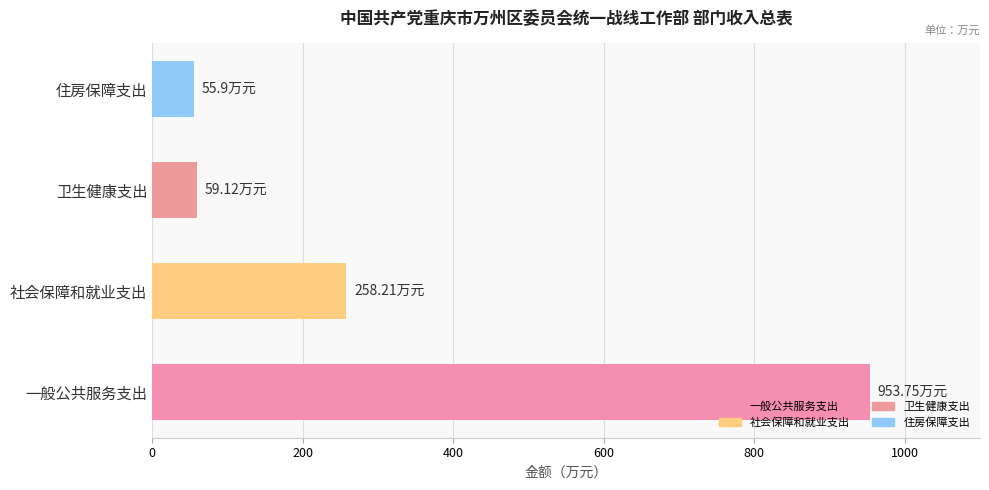

What is the difference between the values at 卫生健康支出 and 一般公共服务支出?

894.6